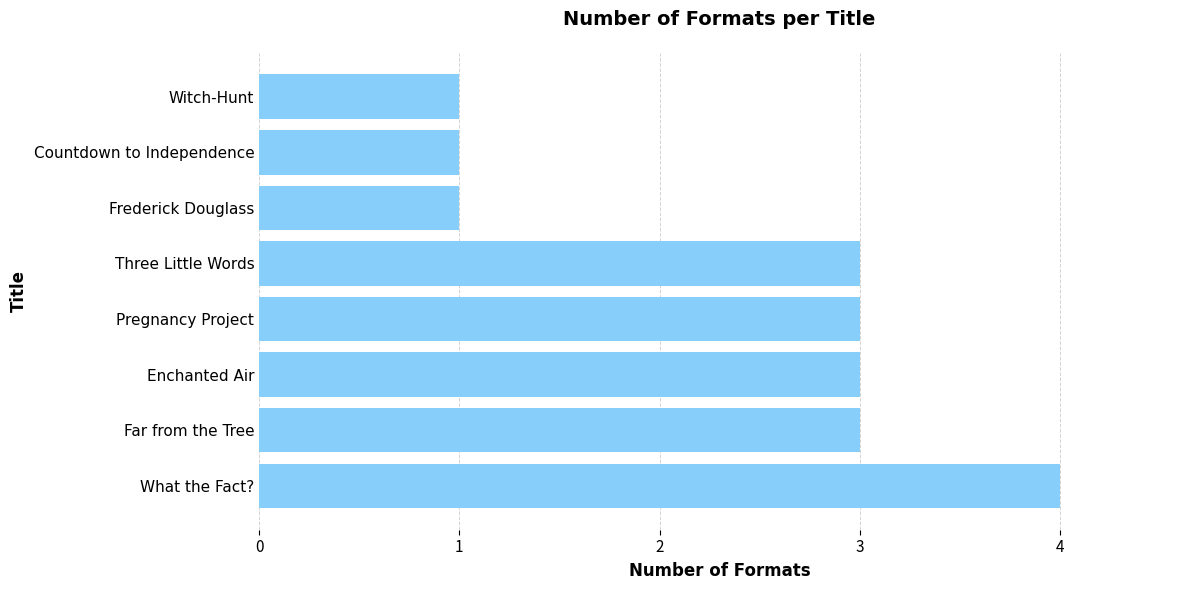

What is the greatest value displayed?

4